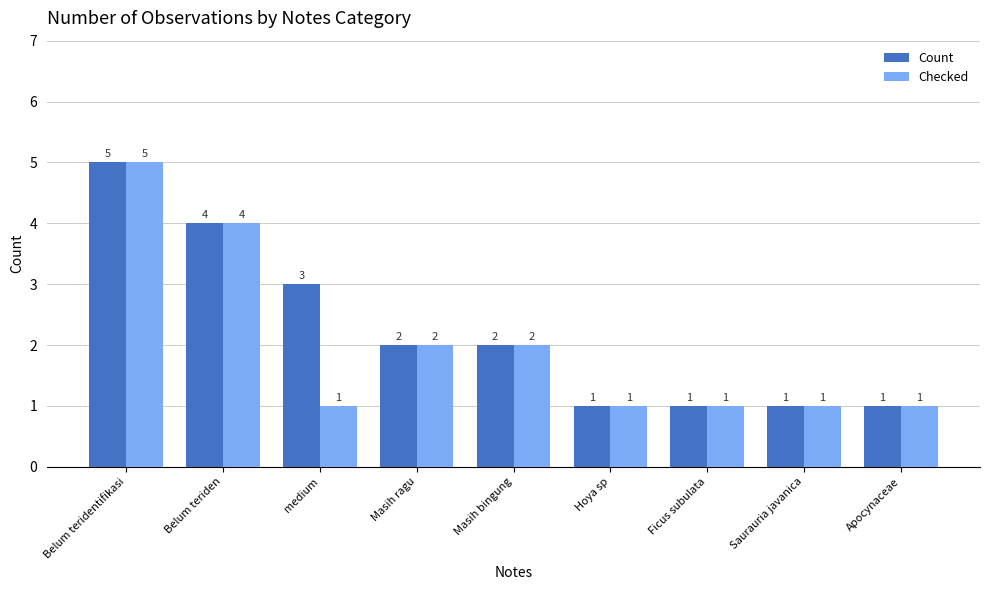

Reading right to left, extract all data points from this chart.

Count: Apocynaceae=1	Saurauria javanica=1	Ficus subulata=1	Hoya sp=1	Masih bingung=2	Masih ragu=2	medium=3	Belum teriden=4	Belum teridentifikasi=5
Checked: Apocynaceae=1	Saurauria javanica=1	Ficus subulata=1	Hoya sp=1	Masih bingung=2	Masih ragu=2	medium=1	Belum teriden=4	Belum teridentifikasi=5